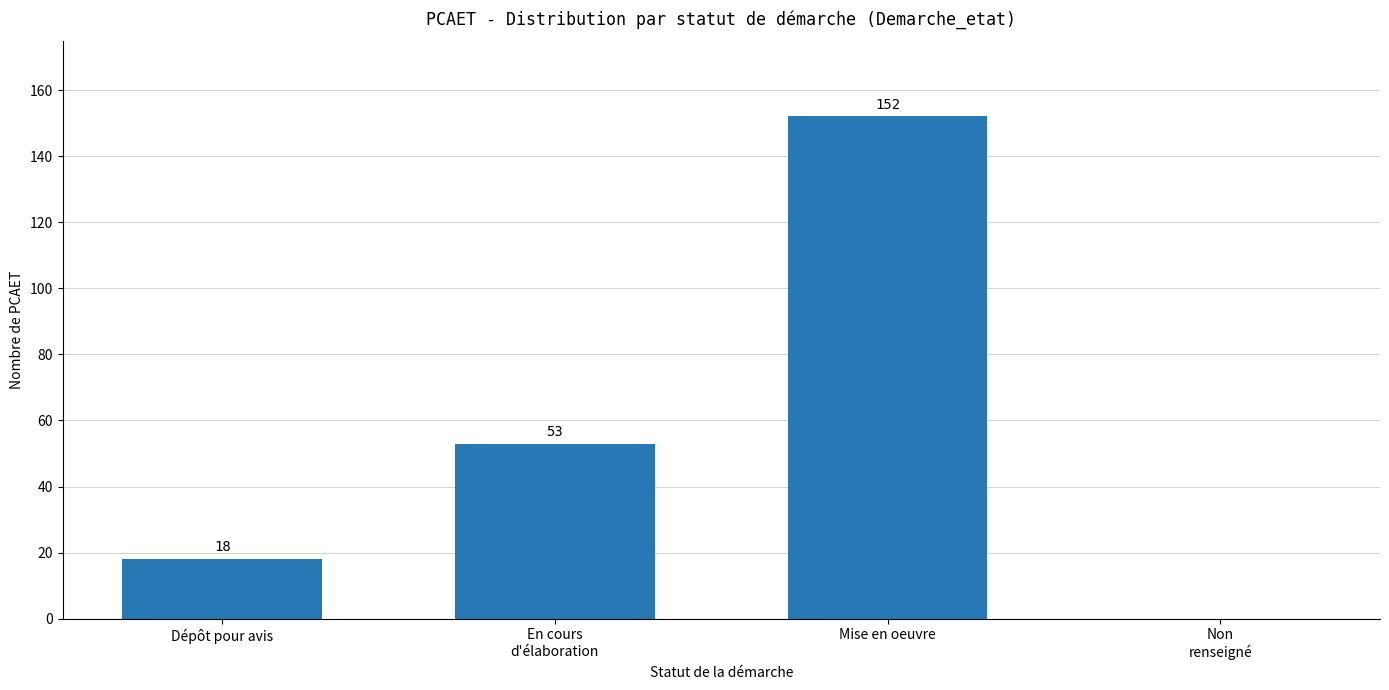

Read the value at En cours
d'élaboration.

53